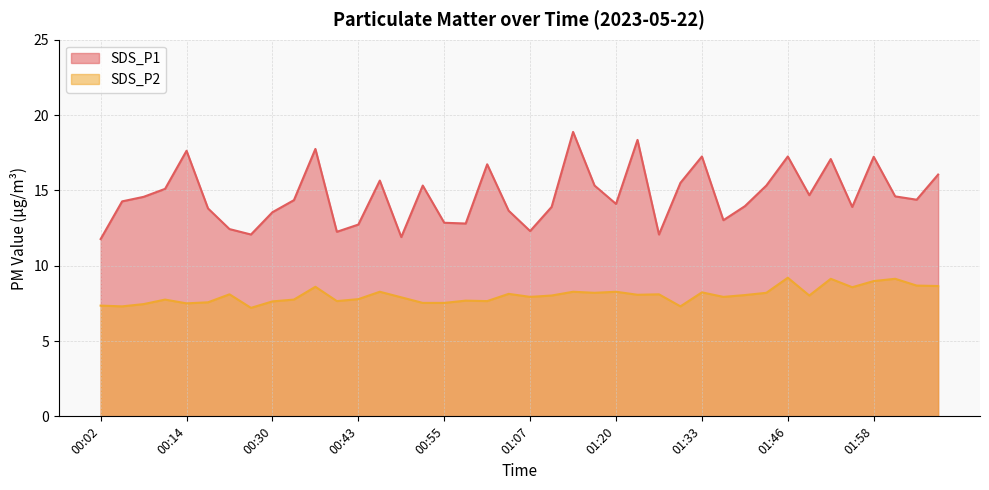

What is the spread (max minus min) of values at 00:46?

7.4